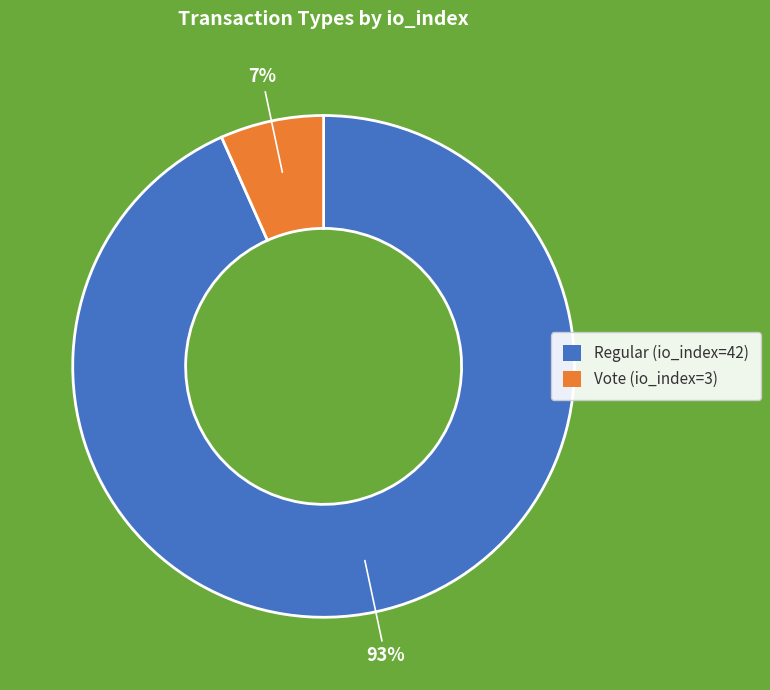

What is the largest slice in the pie chart?

Regular (io_index=42)